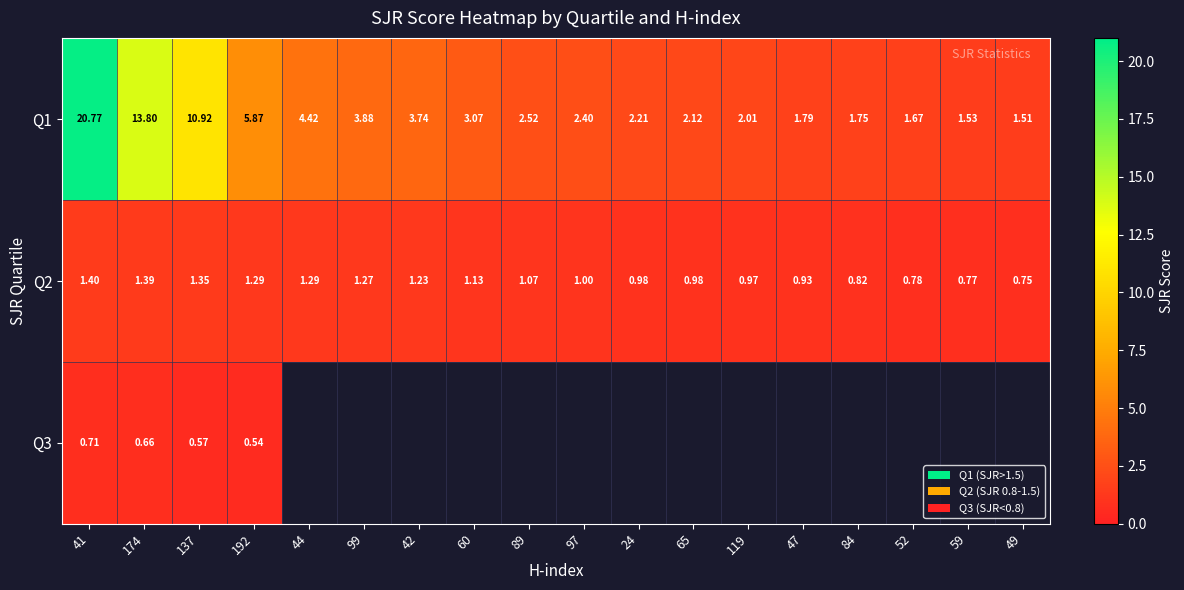

How many values in the Q1 series exceed 2?

13